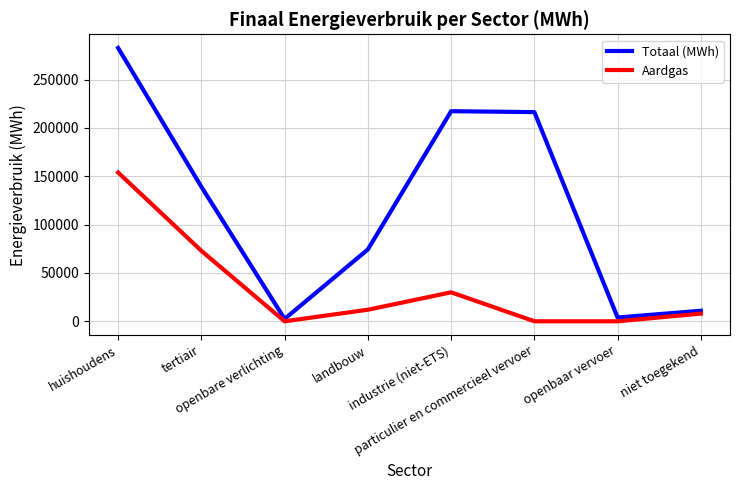

Rank the series by their maximum value, from highest to lowest.

Totaal (MWh), Aardgas